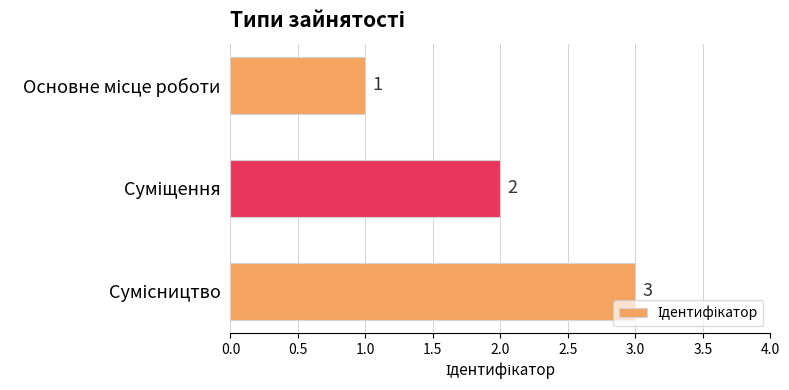

Count the values in the range 1 to 3.

3